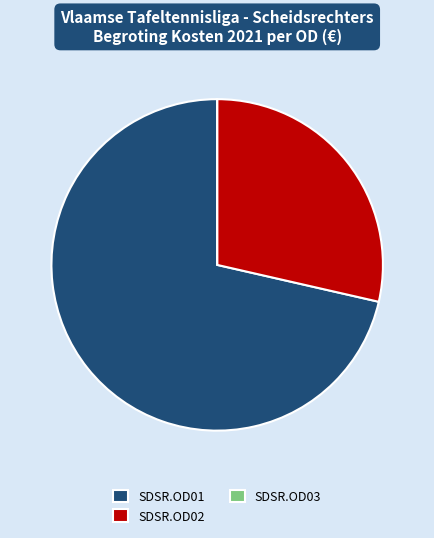

Which category has the biggest portion of the pie?

SDSR.OD01